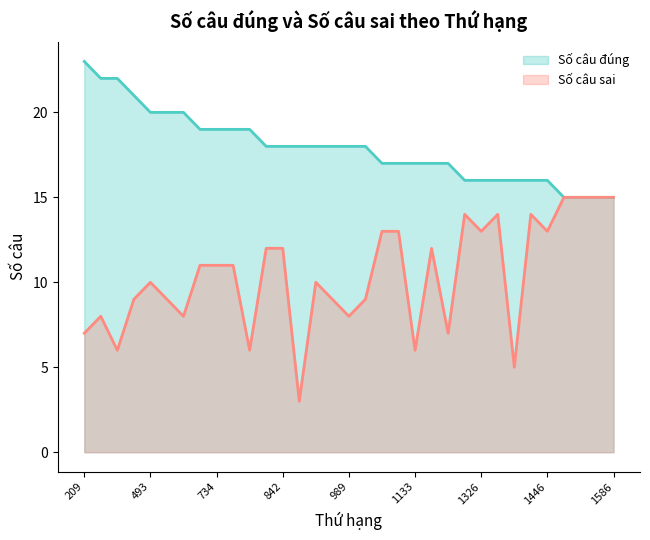

What is the total value across all series at 936?

28